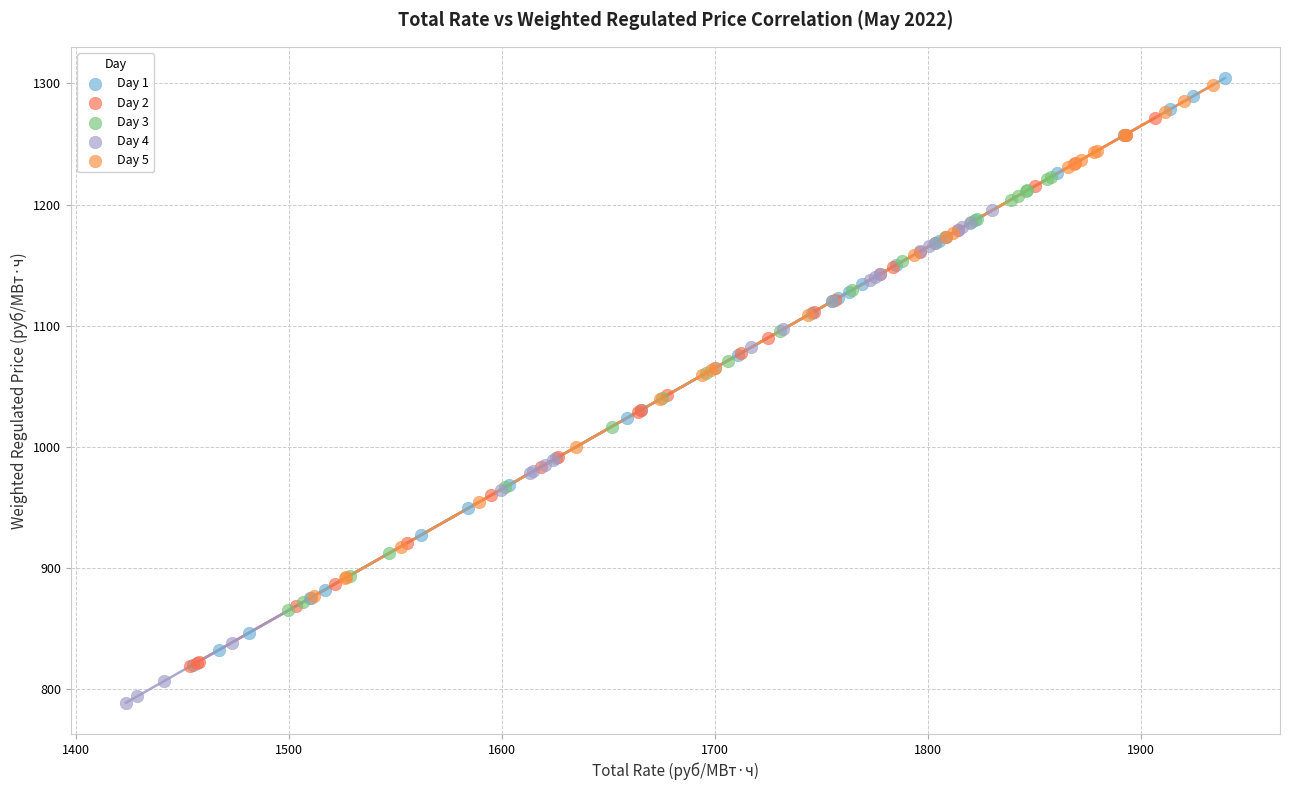

Which series has the widest spread of Y values?

Day 1